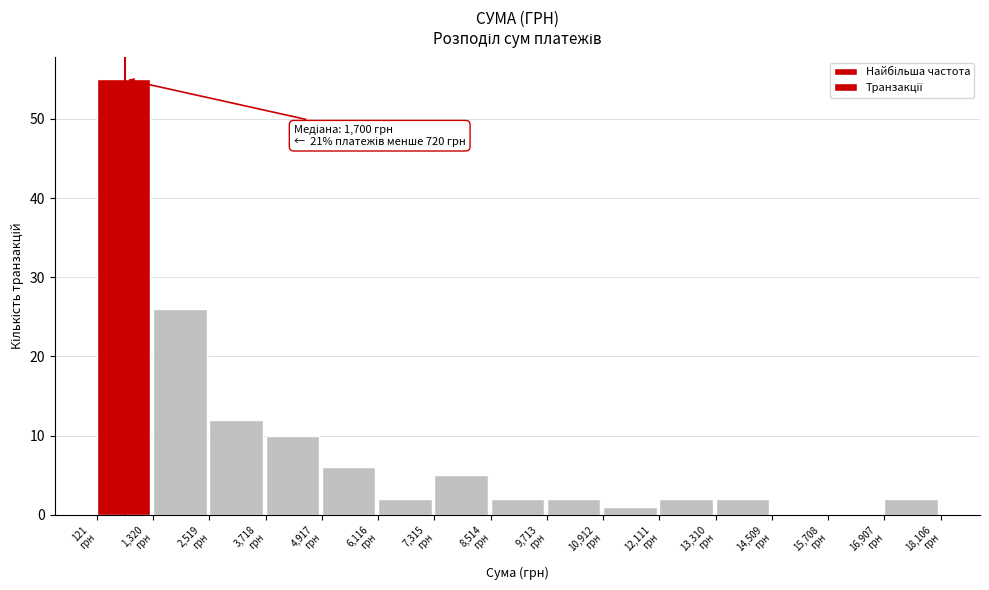

Over which range of the x-axis is the bar tallest?

200 to 1400